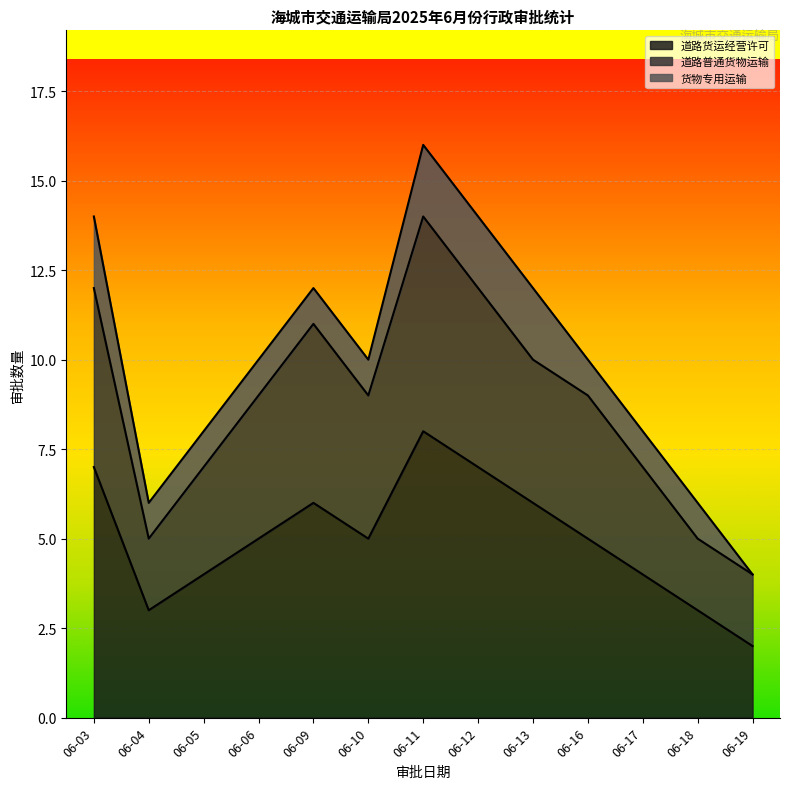

What is the difference between the 道路普通货物运输 values at 06-09 and 06-05?

4